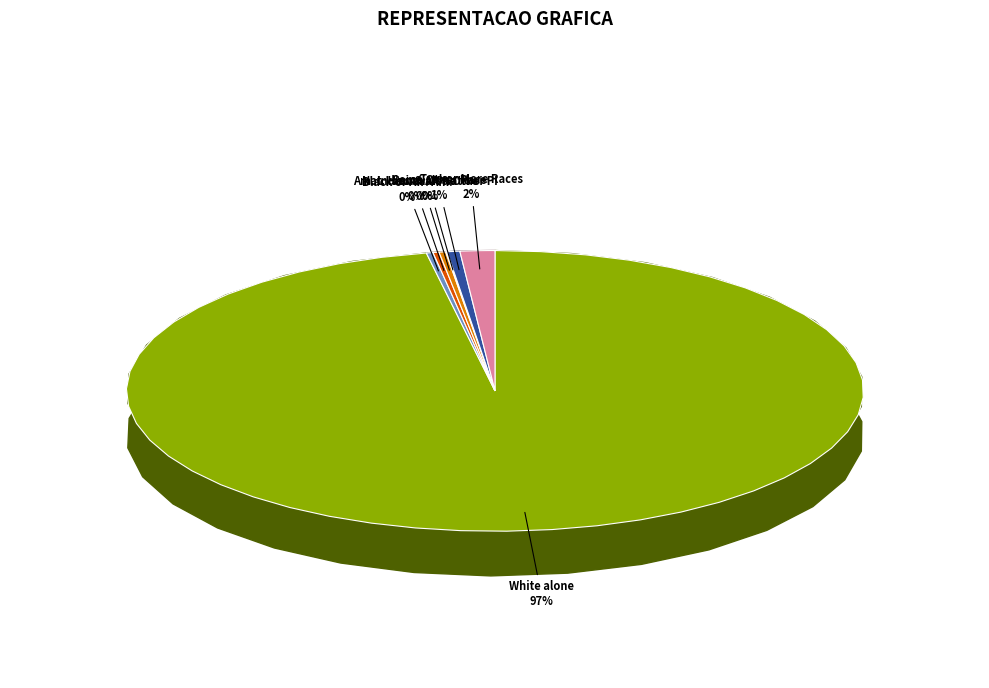

How many segments does this pie chart have?

7